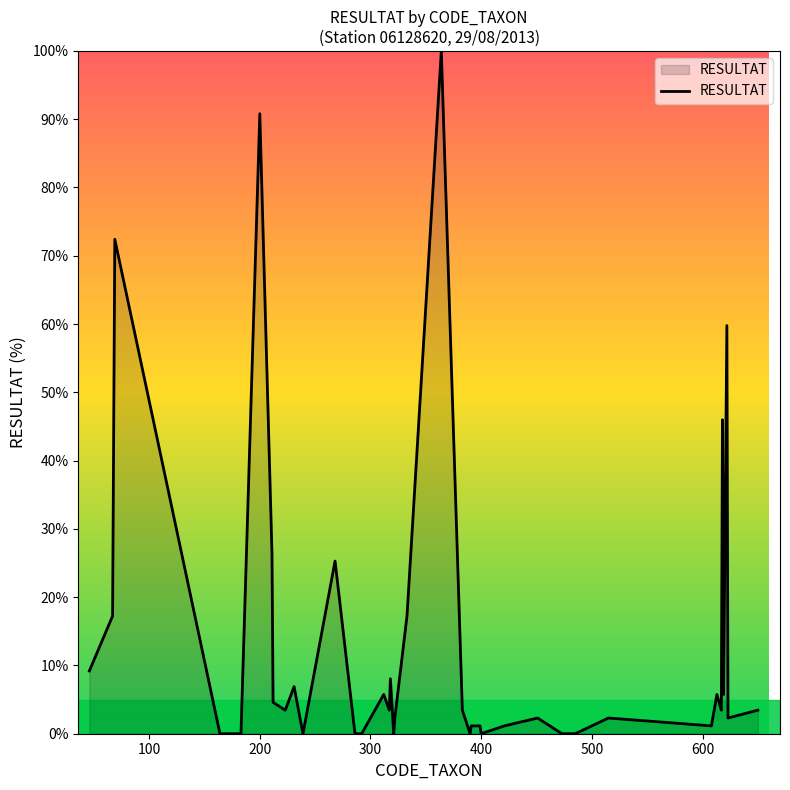

What is the maximum value shown in the chart?

100.0